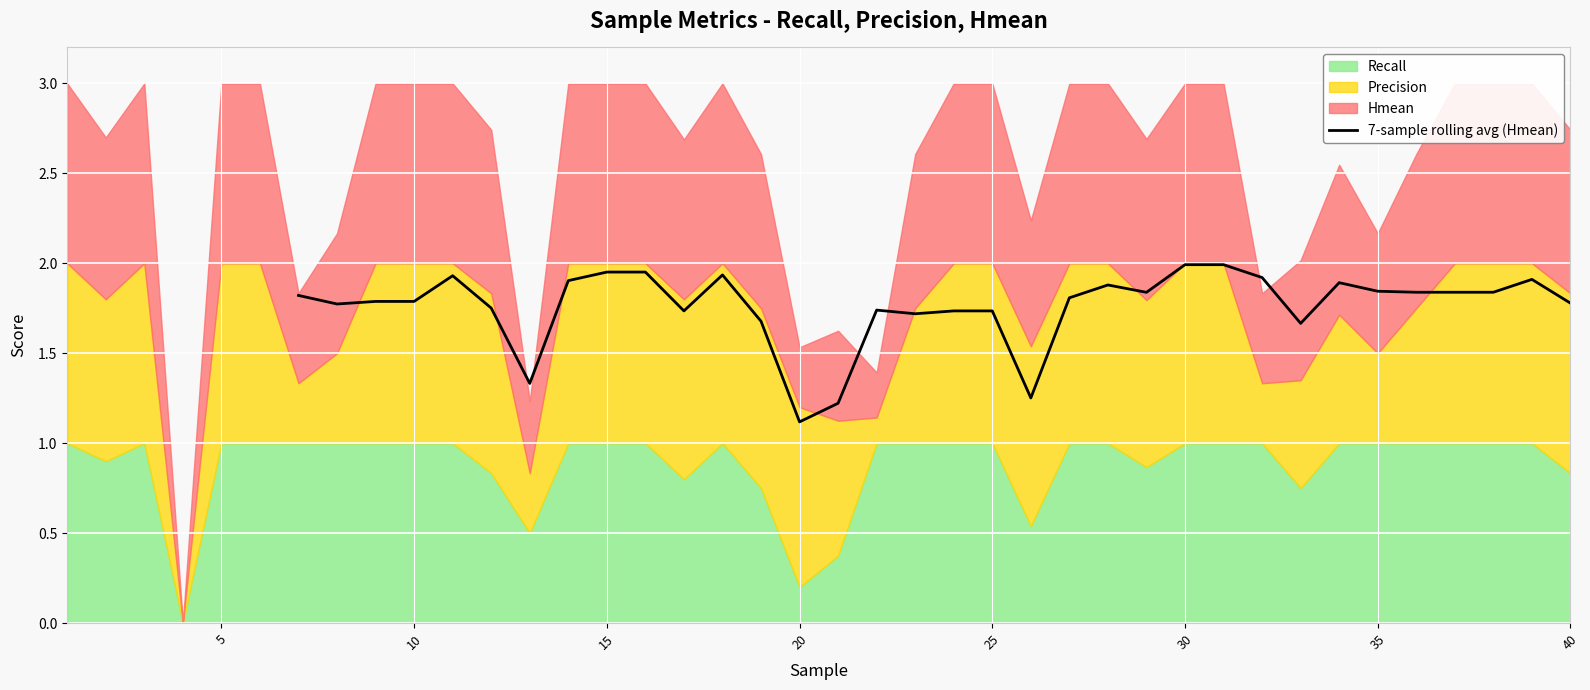

What is the maximum value shown in the chart?

2.0